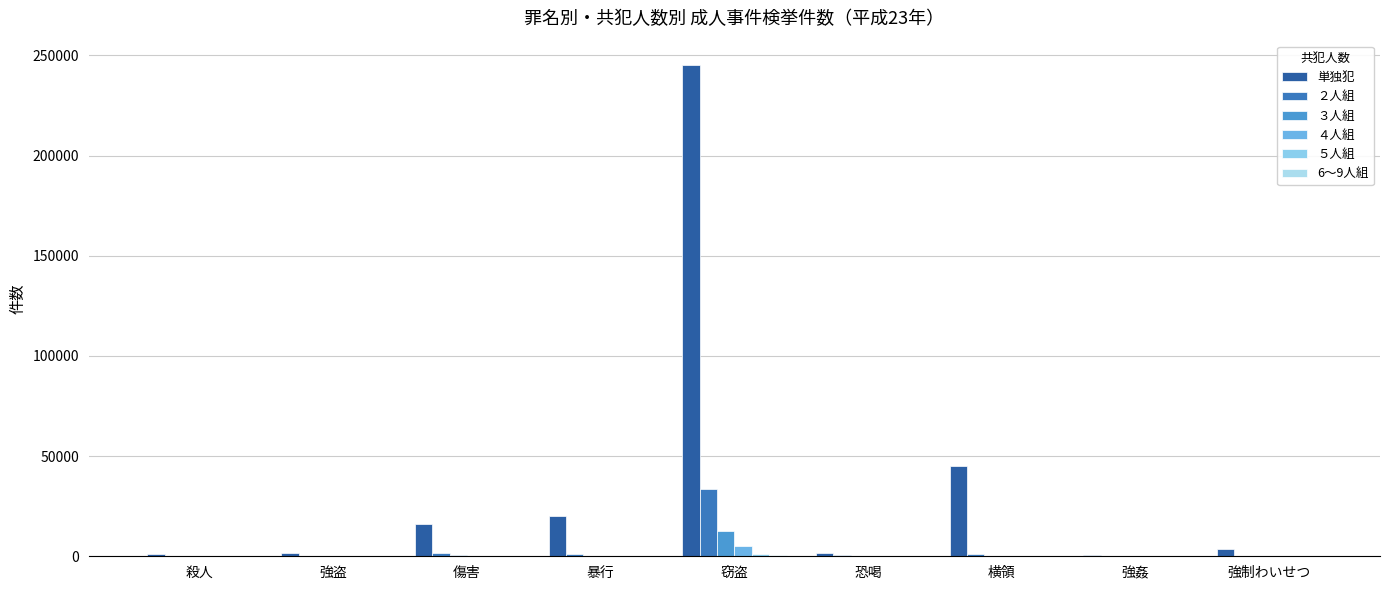

What position from the left is 強姦?

8